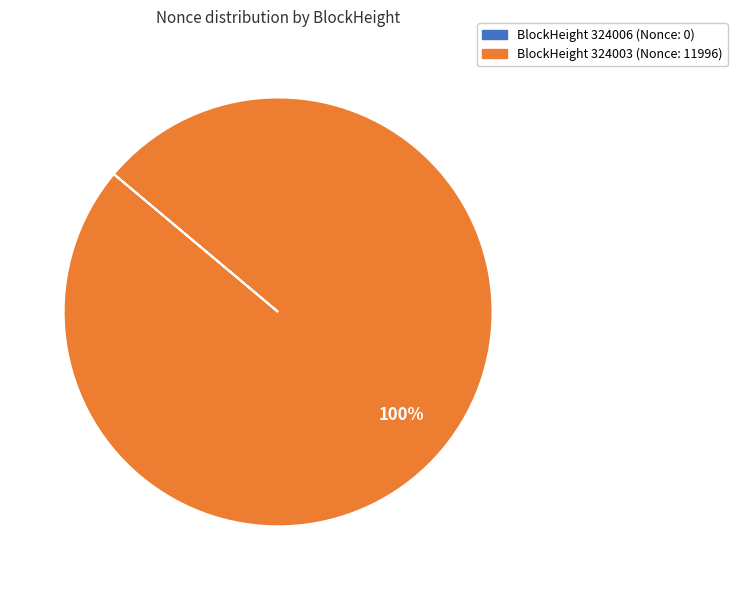

To the nearest percent, what is the difference between the largest and smallest slice percentages?

100%